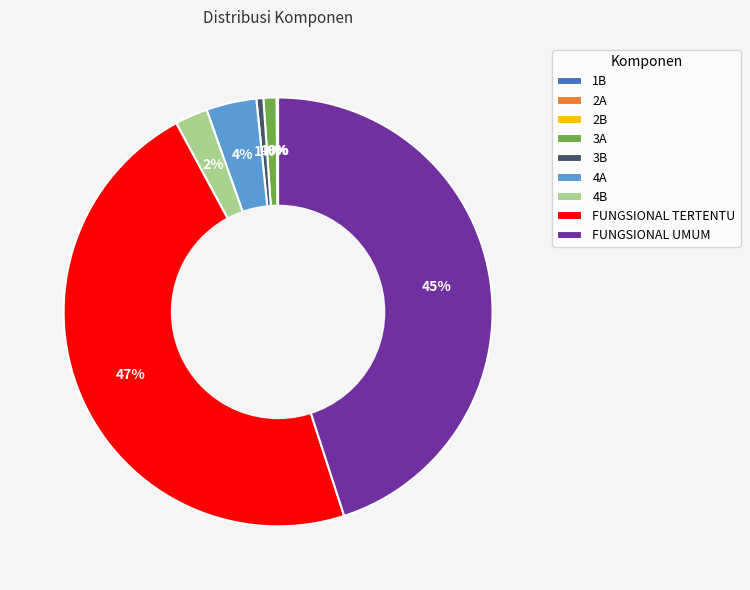

Which slice is the largest?

FUNGSIONAL TERTENTU